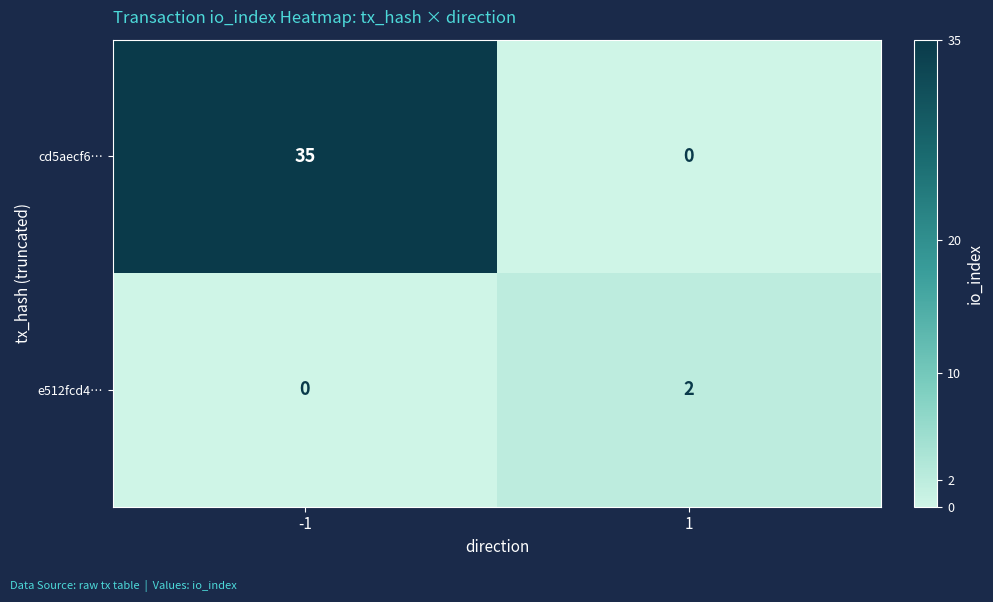

How many series are shown in this chart?

2